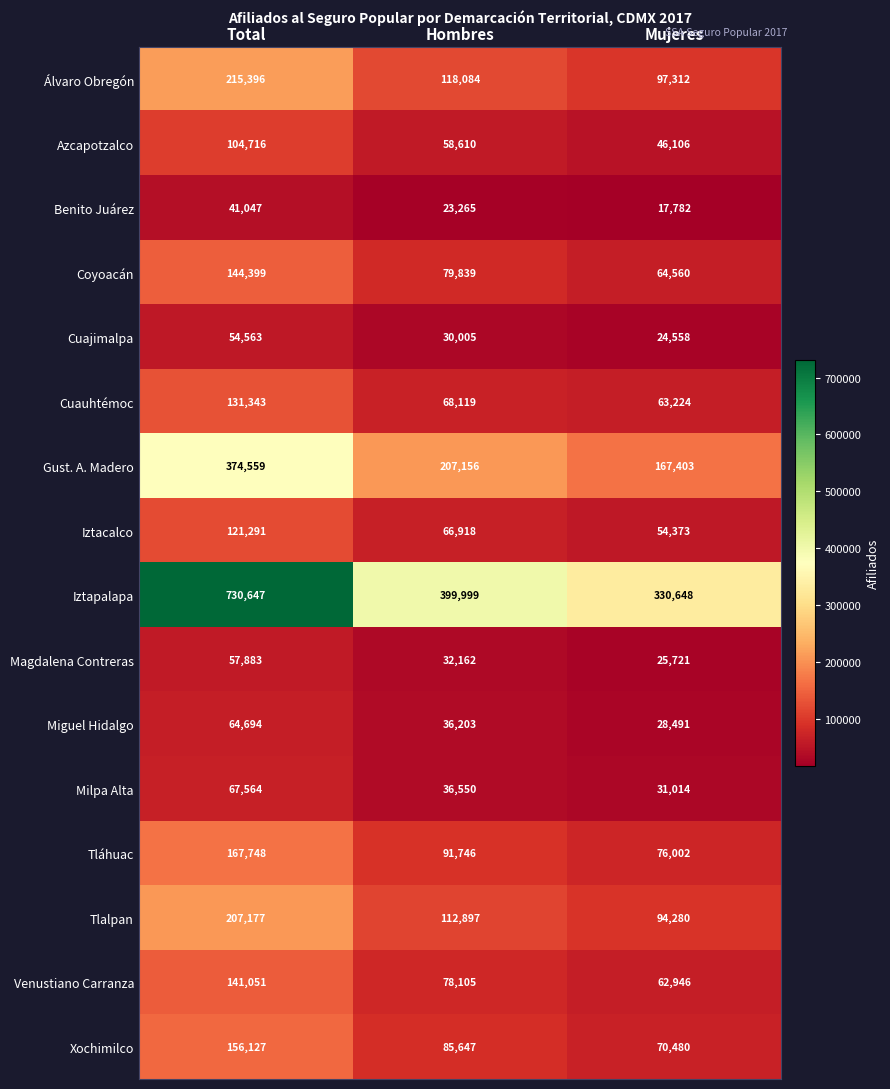

What is the difference between the second highest and minimum values in the Iztacalco series?

12545